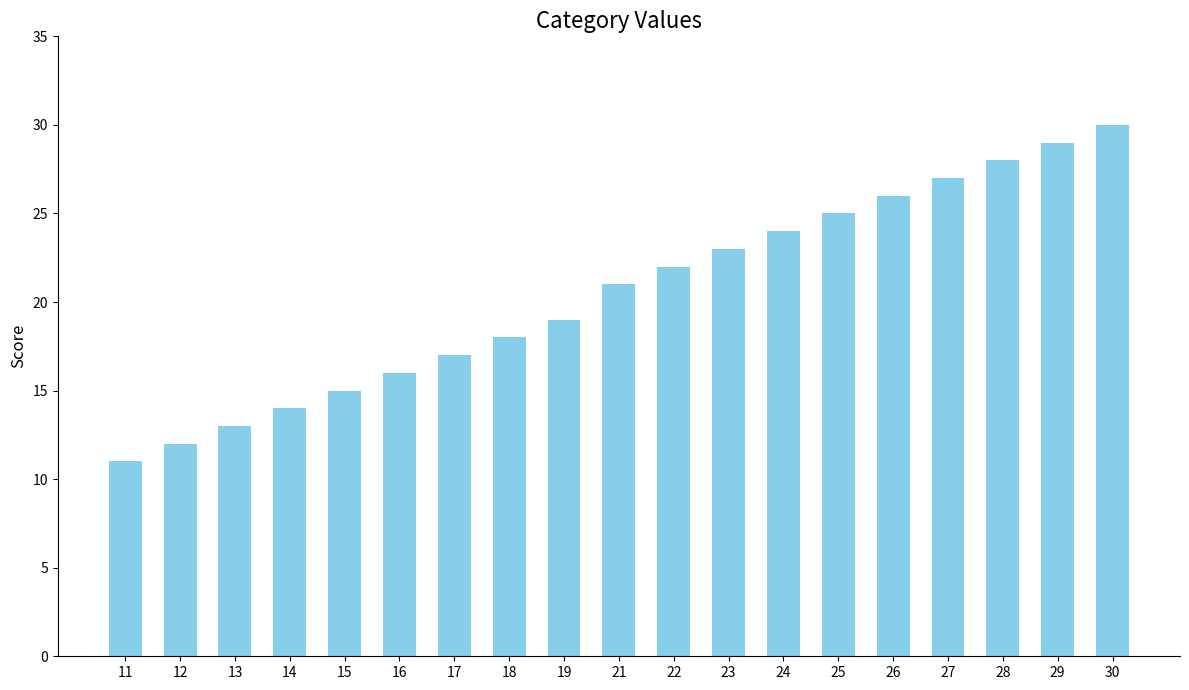

How many bars are there in total?

19